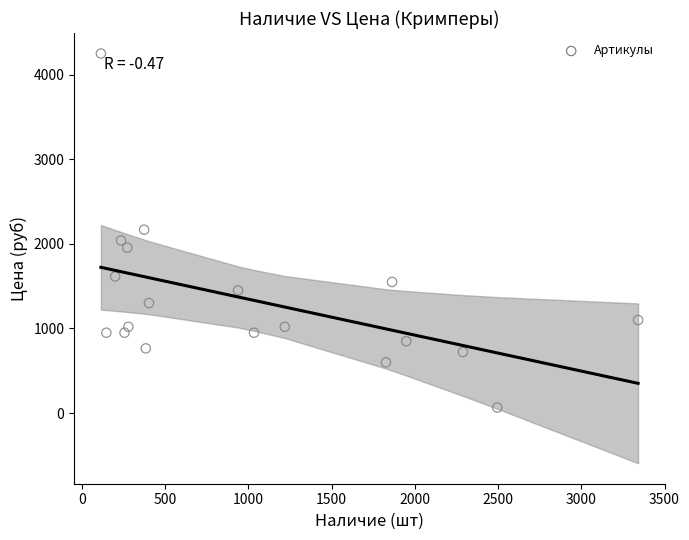

What is the range of X values (max minus min)?

3228.0